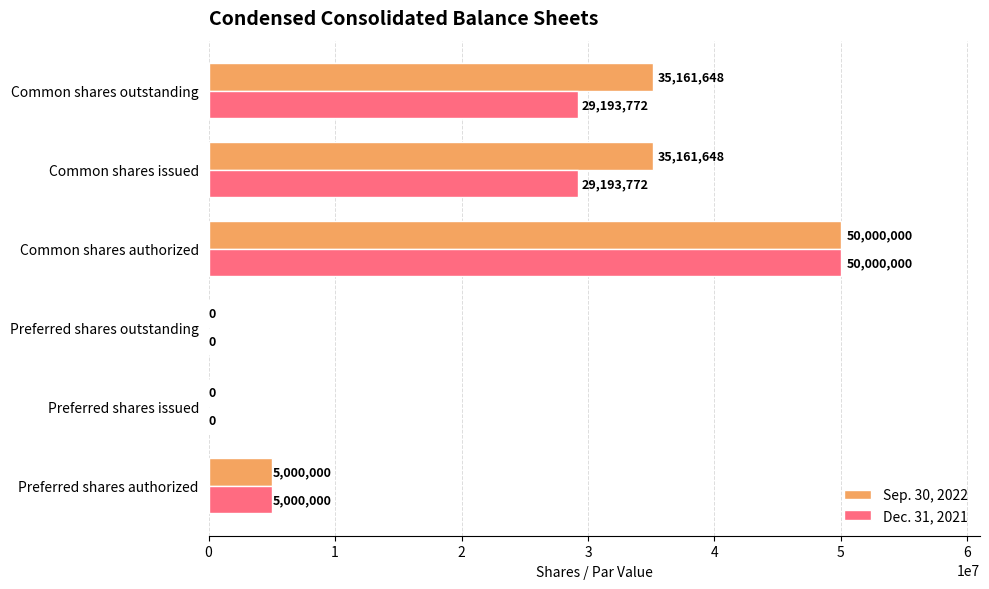

True or false: Sep. 30, 2022 has a value of 50000000 at Common shares authorized.

True